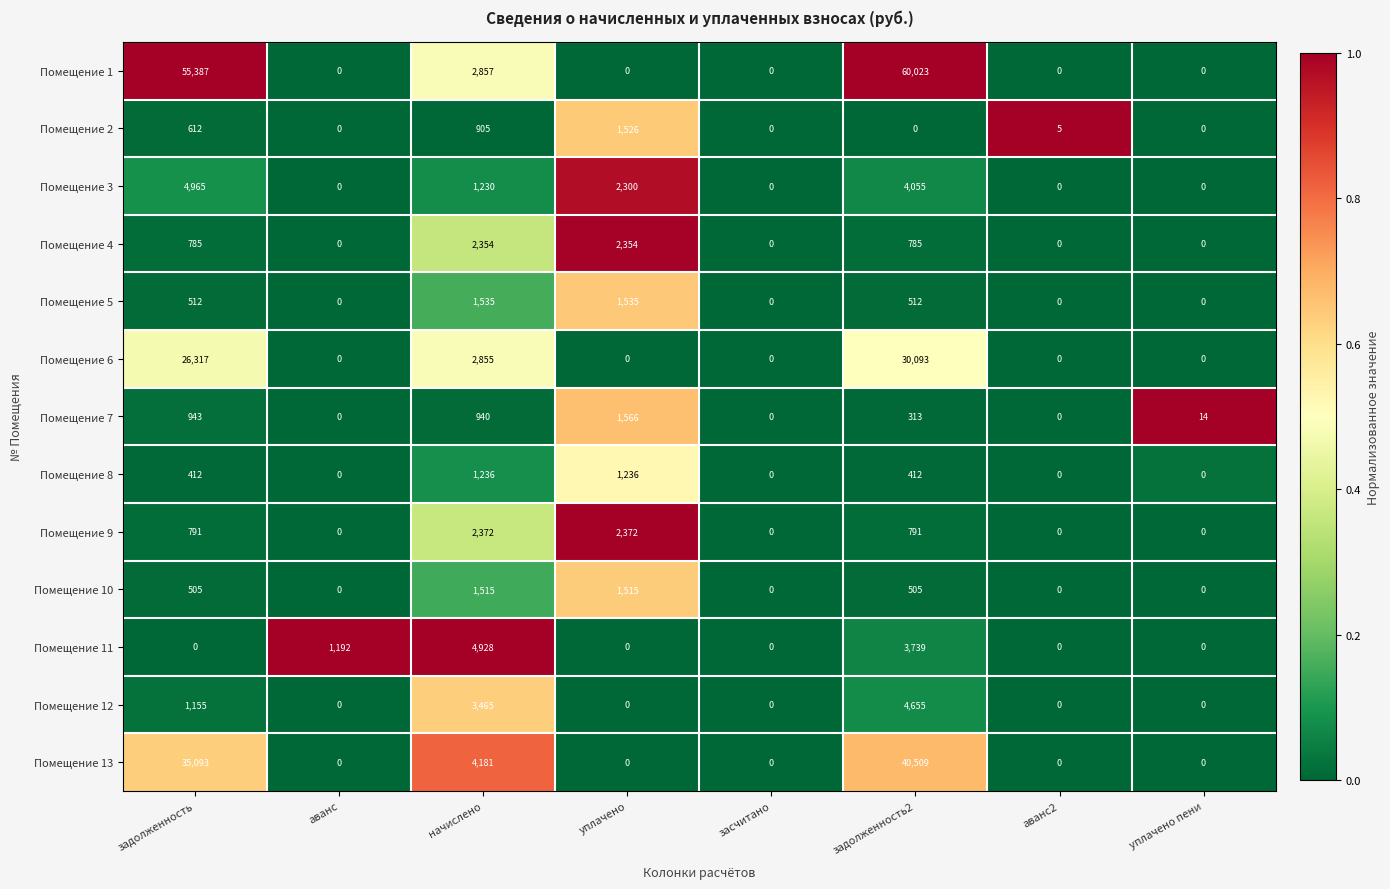

List the series in order of their peak value, highest first.

Помещение 1, Помещение 13, Помещение 6, Помещение 3, Помещение 11, Помещение 12, Помещение 9, Помещение 4, Помещение 7, Помещение 5, Помещение 2, Помещение 10, Помещение 8